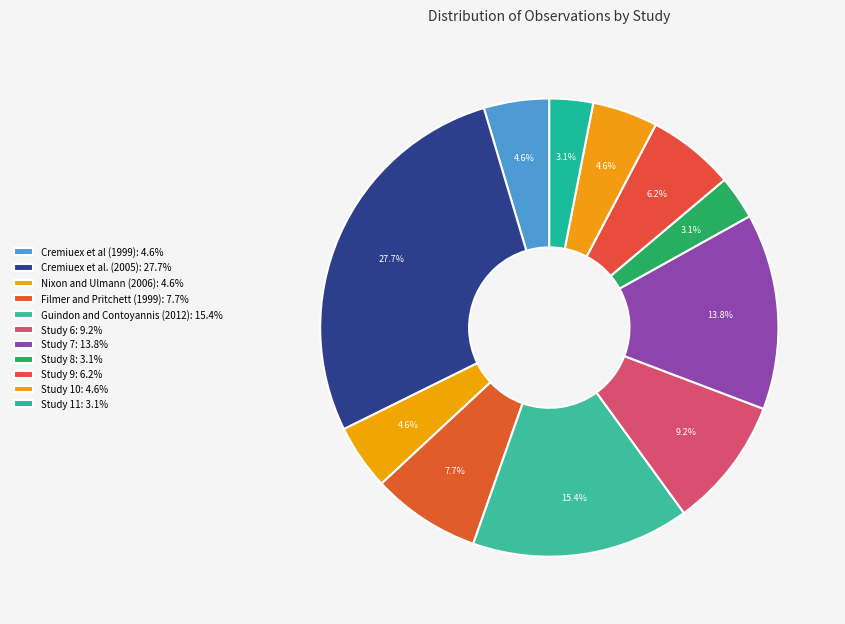

How many segments does this pie chart have?

11